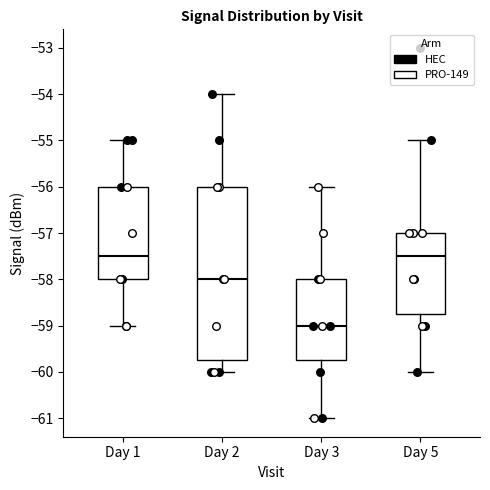

Where does the median line of the box for Day 5 sit on the y-axis? The values are not printed on the chart, so give them approximately, as read against the axis.

-57.5